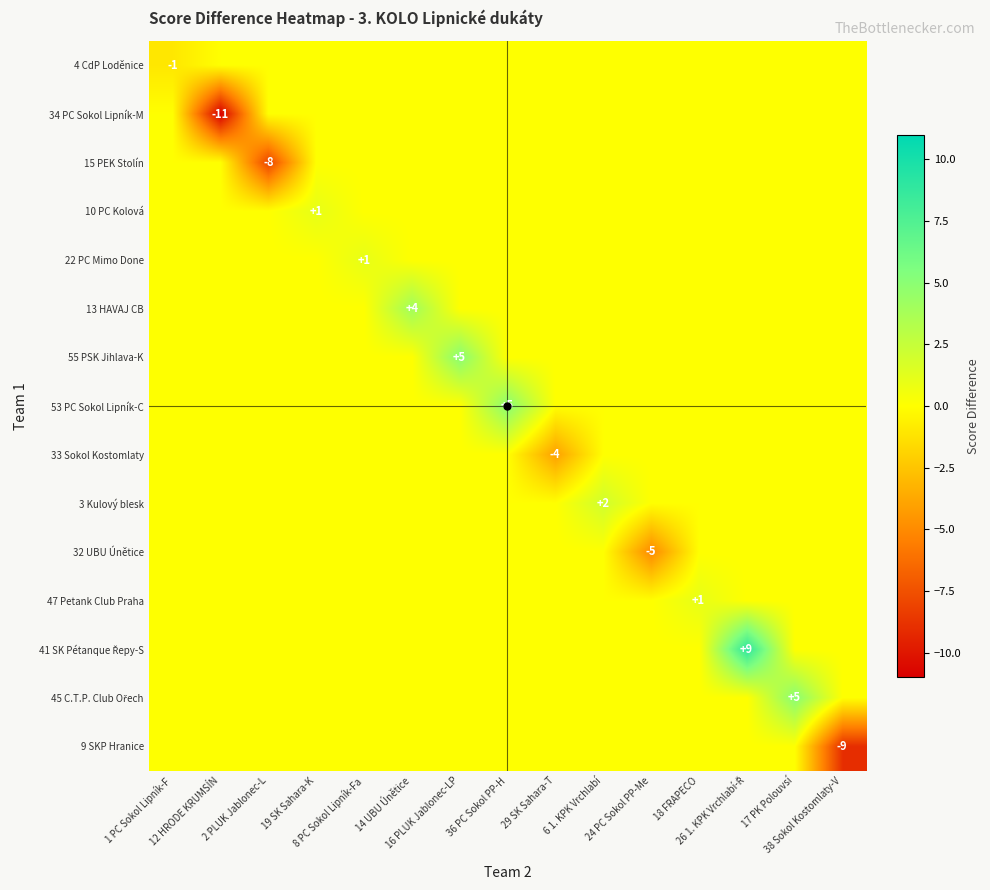

What is the minimum value for 9 SKP Hranice?

-9